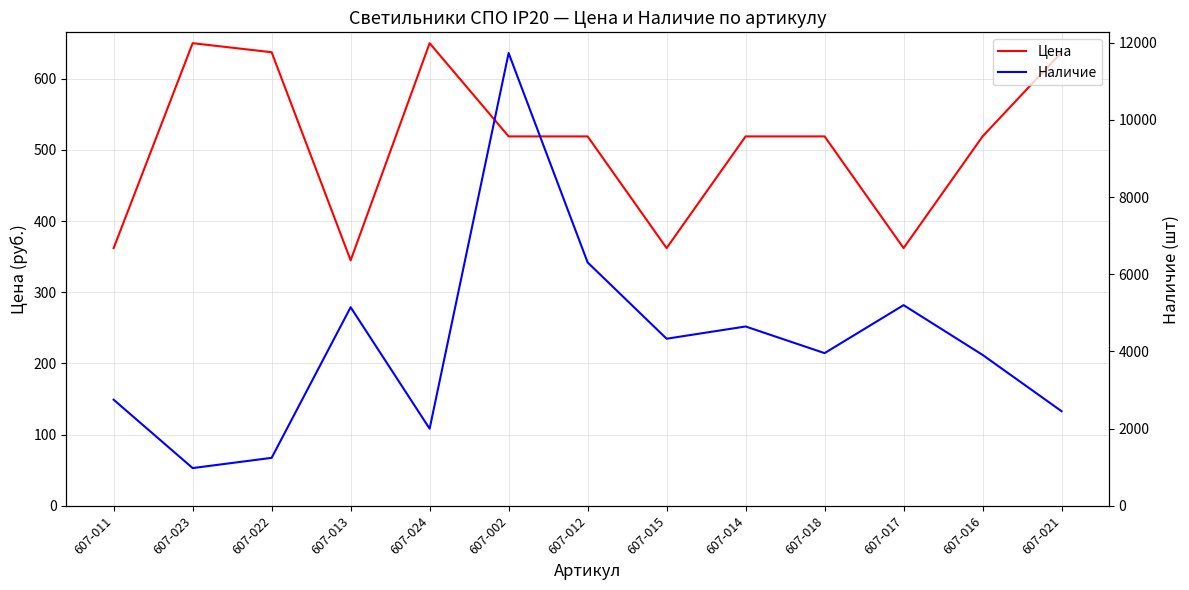

How many categories are shown in the chart?

13